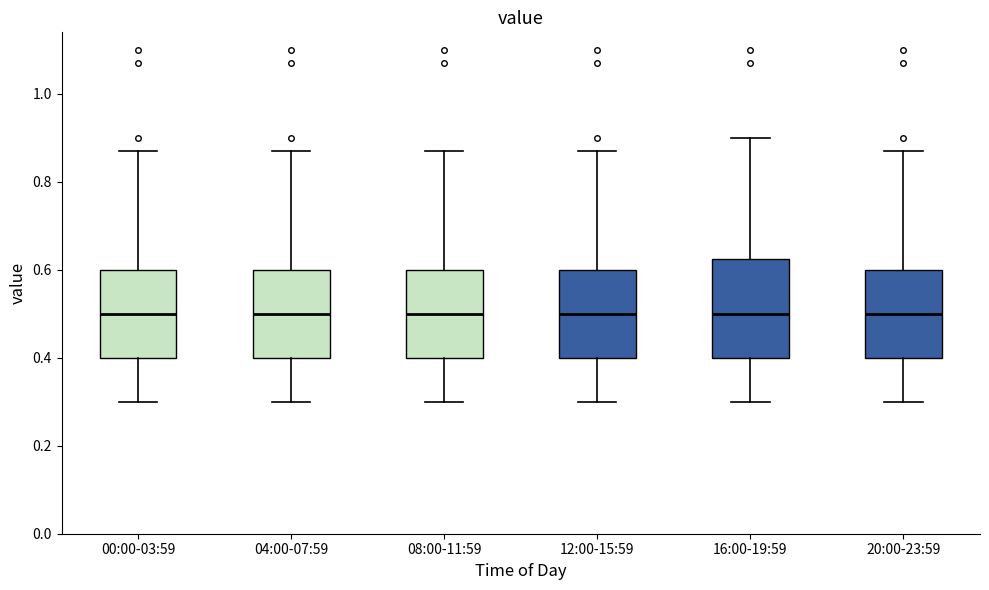

Where does the upper whisker of the box for 20:00-23:59 end on the y-axis? The values are not printed on the chart, so give them approximately, as read against the axis.

0.88